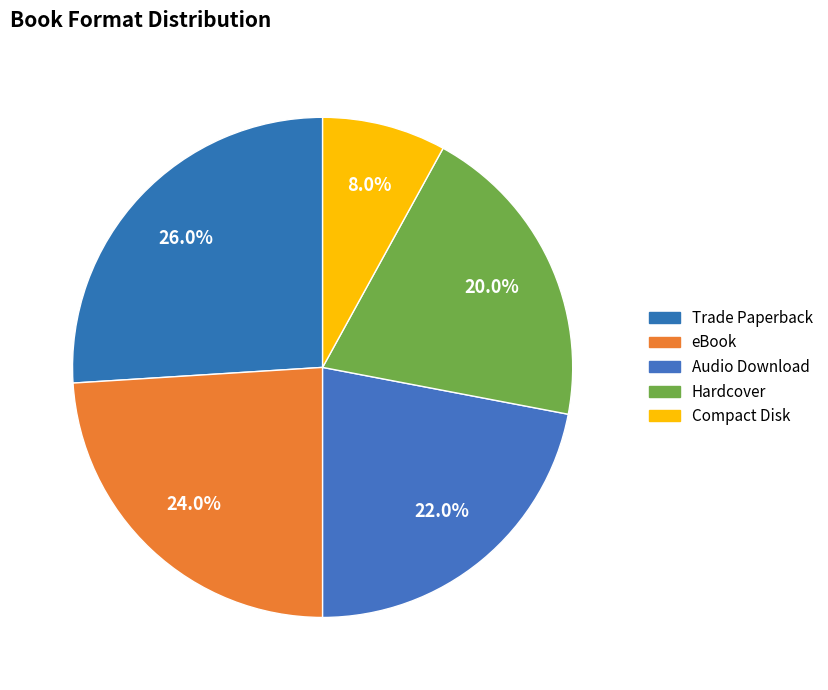

What is the total percentage of Compact Disk and Audio Download?

30.0%